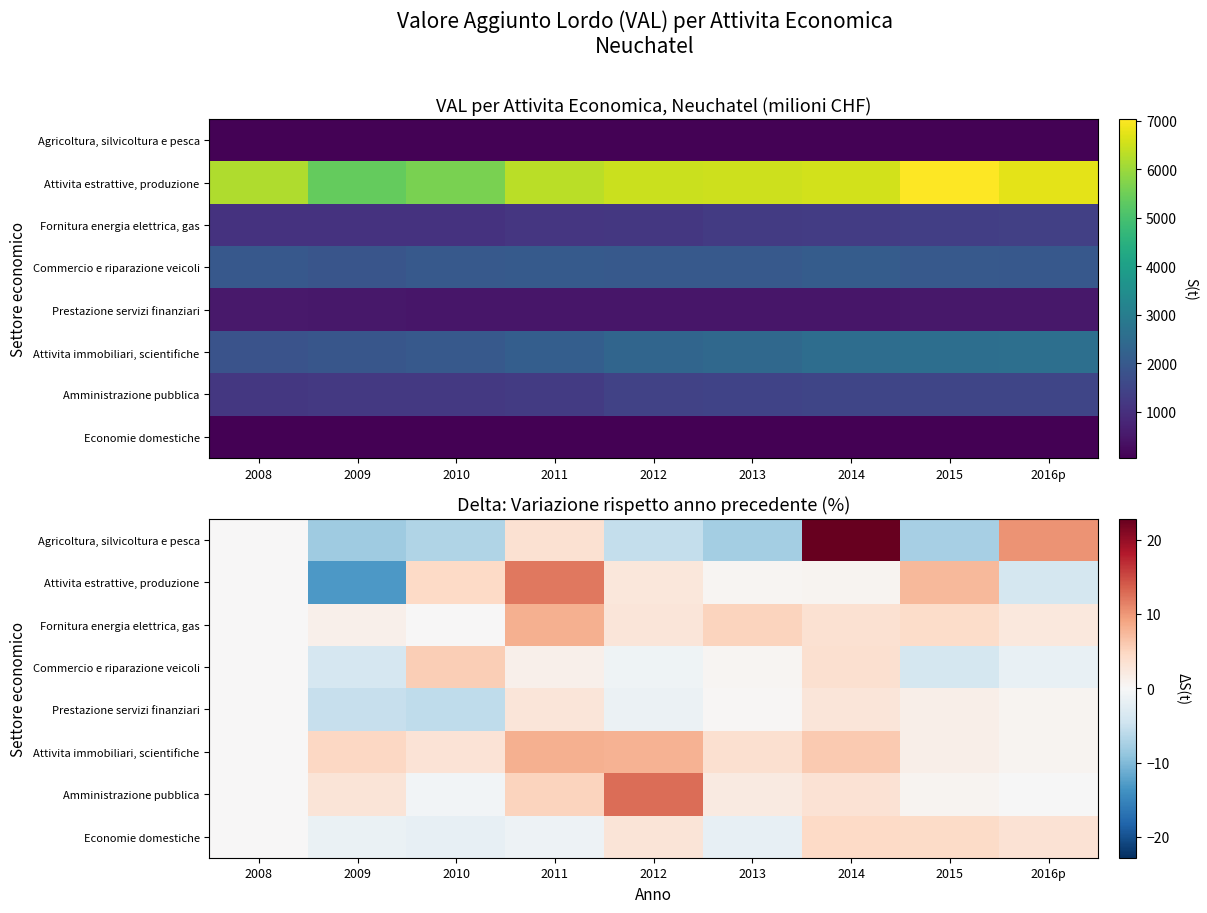

Which series has the largest range (max minus min)?

Agricoltura, silvicoltura e pesca